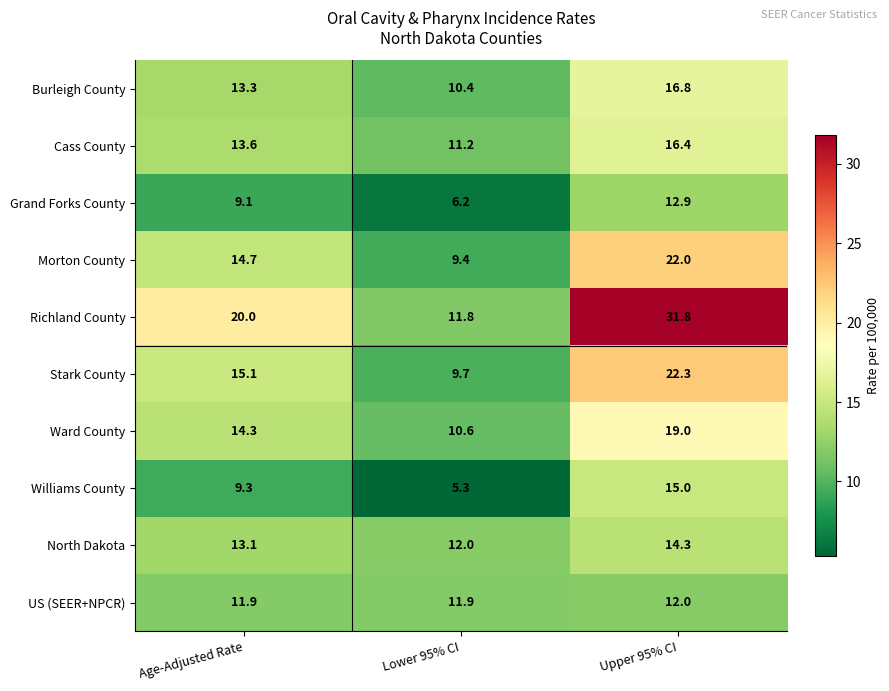

Rank the categories by North Dakota value from lowest to highest.

Lower 95% CI, Age-Adjusted Rate, Upper 95% CI